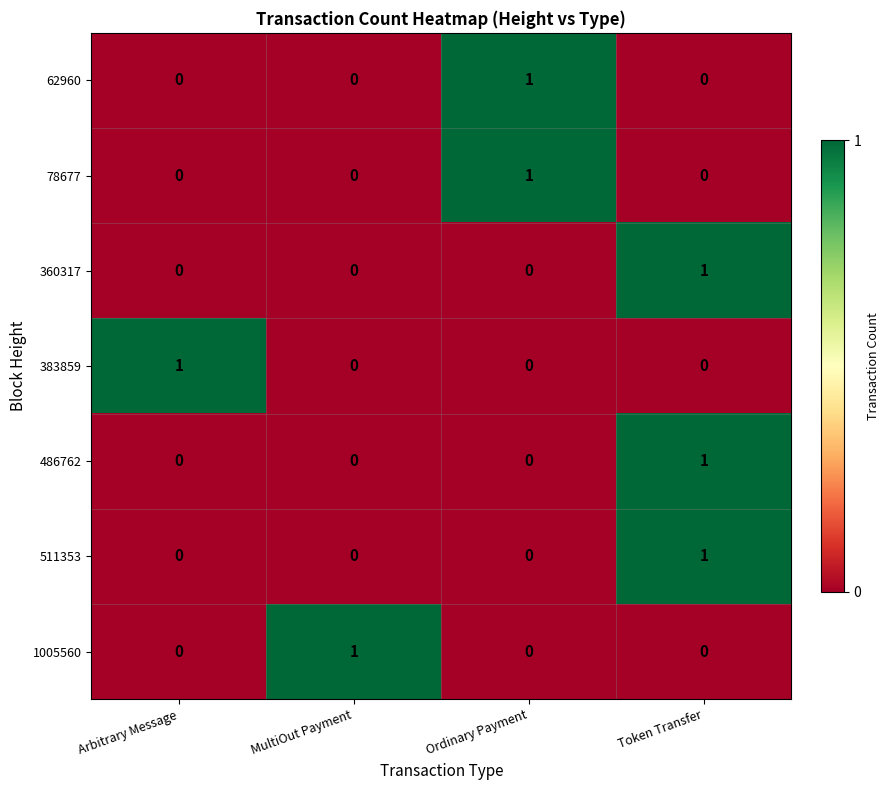

Reading left to right, extract all data points from this chart.

62960: 0	0	1	0
78677: 0	0	1	0
360317: 0	0	0	1
383859: 1	0	0	0
486762: 0	0	0	1
511353: 0	0	0	1
1005560: 0	1	0	0